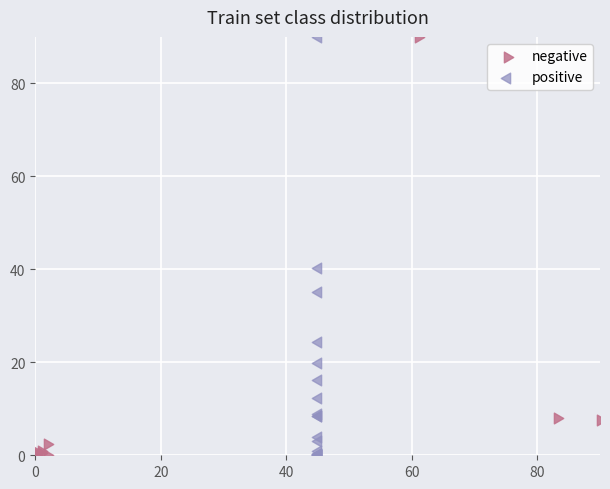

What are all the series names shown in the legend?

negative, positive